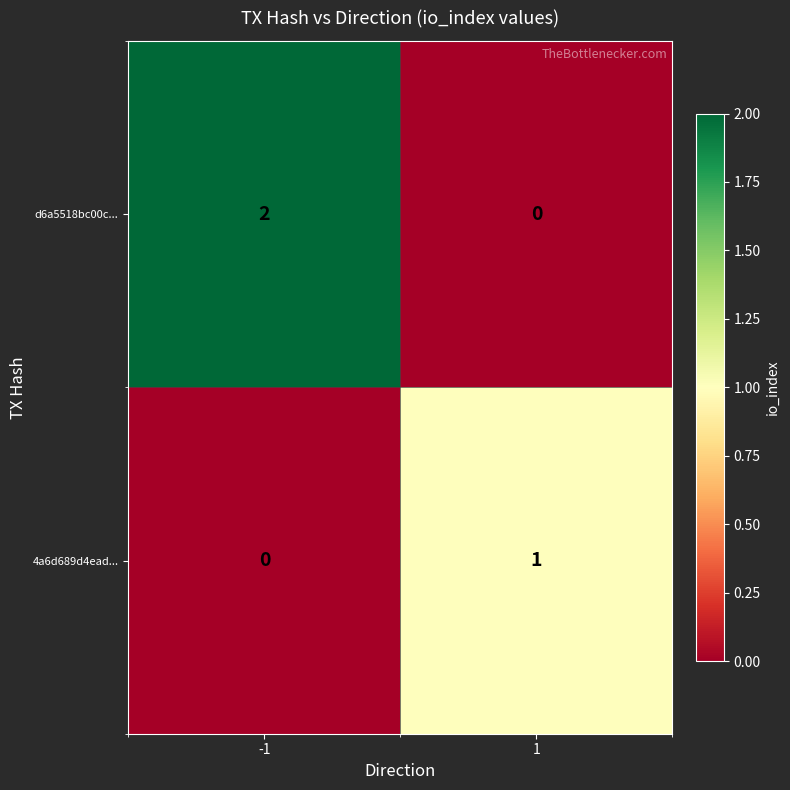

List the series in order of their overall mean, highest first.

d6a5518bc00c..., 4a6d689d4ead...